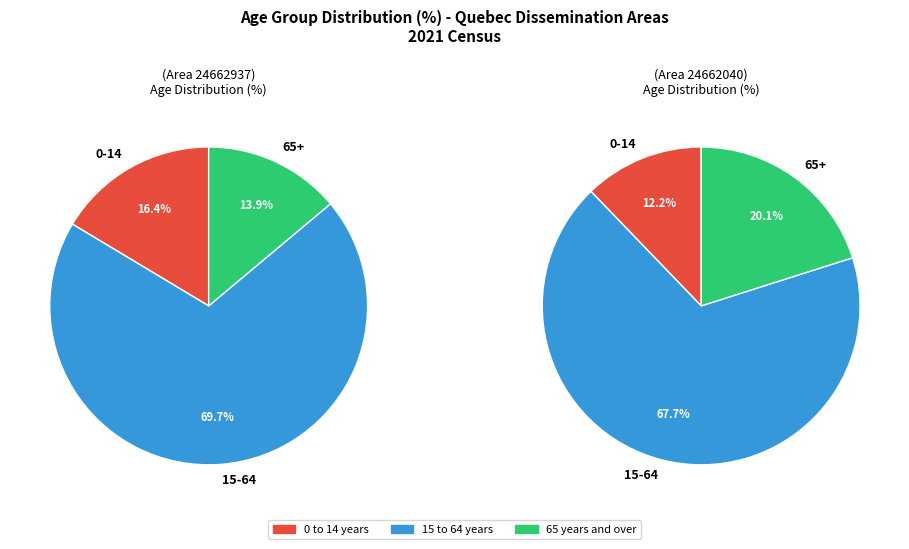

Rank the categories by 15 to 64 years value from lowest to highest.

Area 24662040, Area 24662937